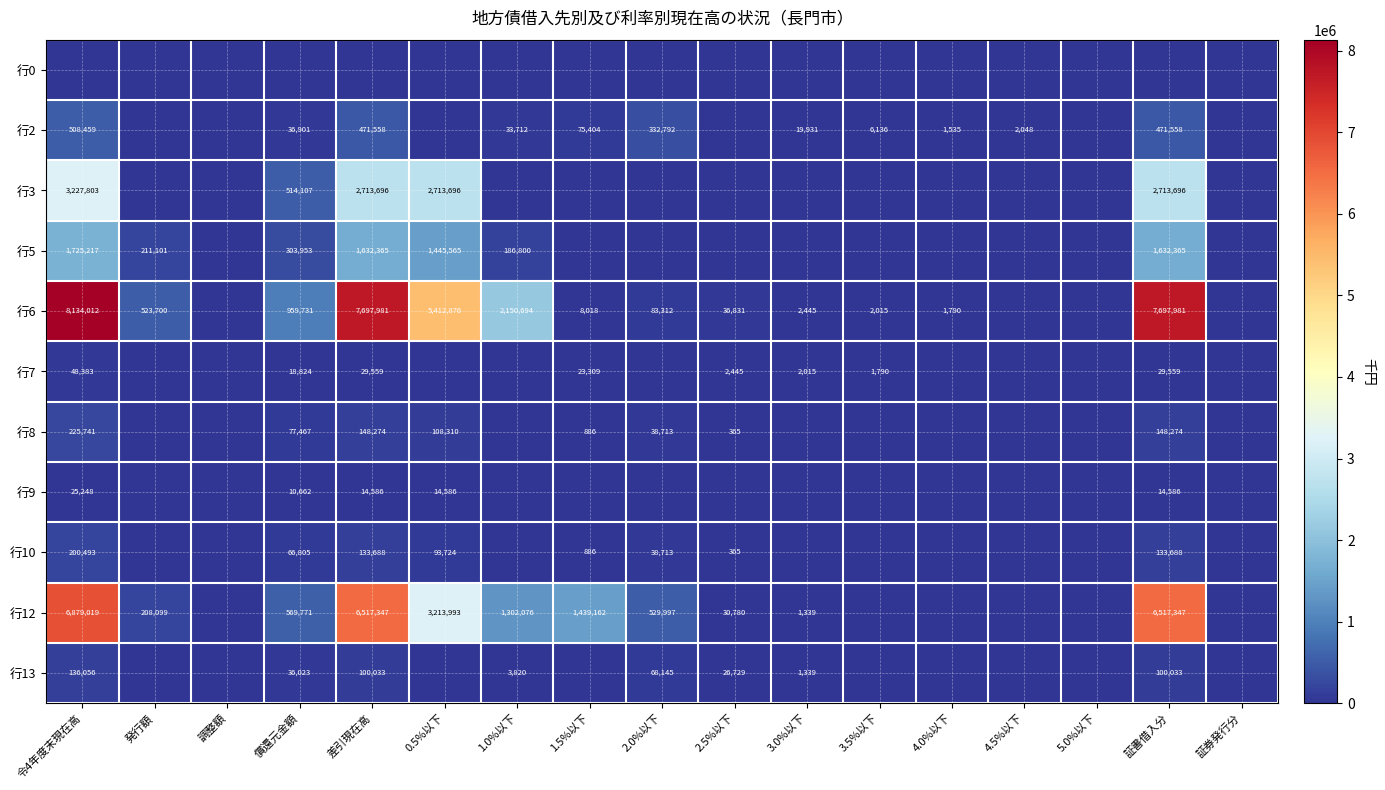

The 行2 series shows 215532 at 証書借入分. True or false?

False